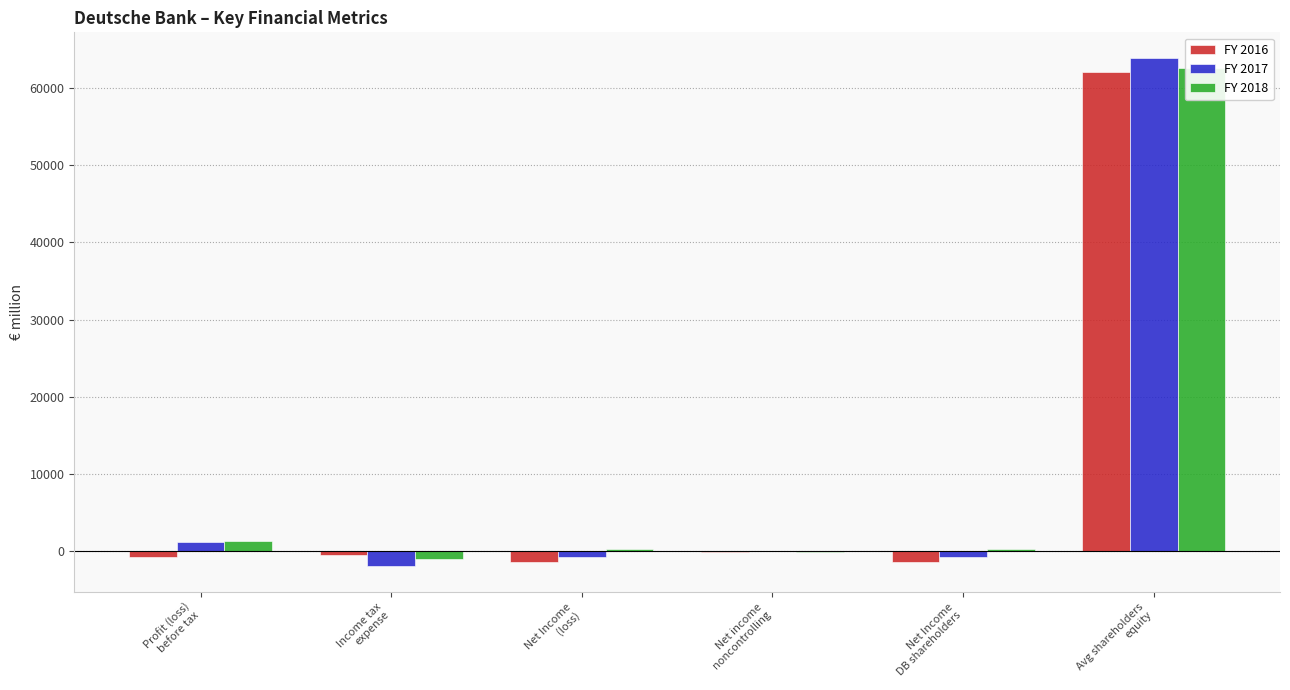

How many groups of bars are there?

6